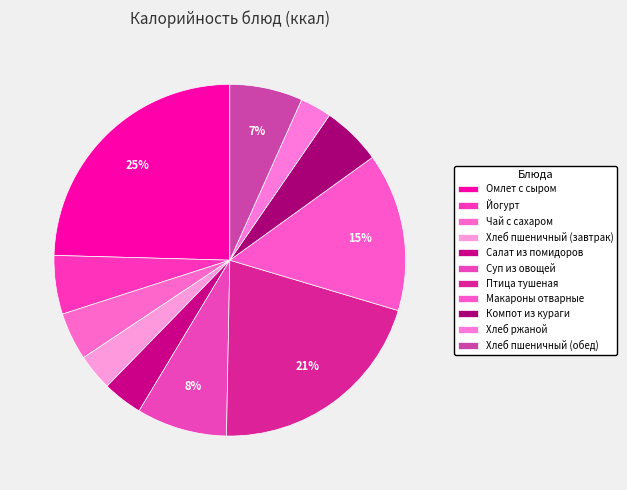

How many slices are in this pie chart?

11